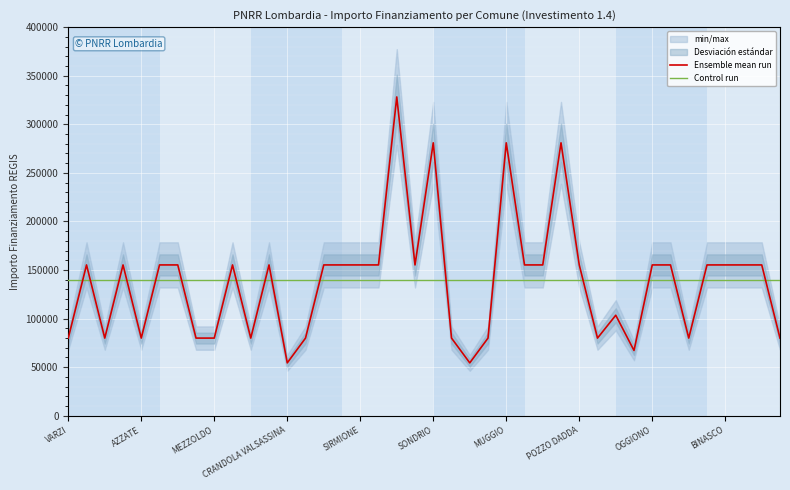

Rank the series by their average value, from lowest to highest.

Ensemble mean run, Control run